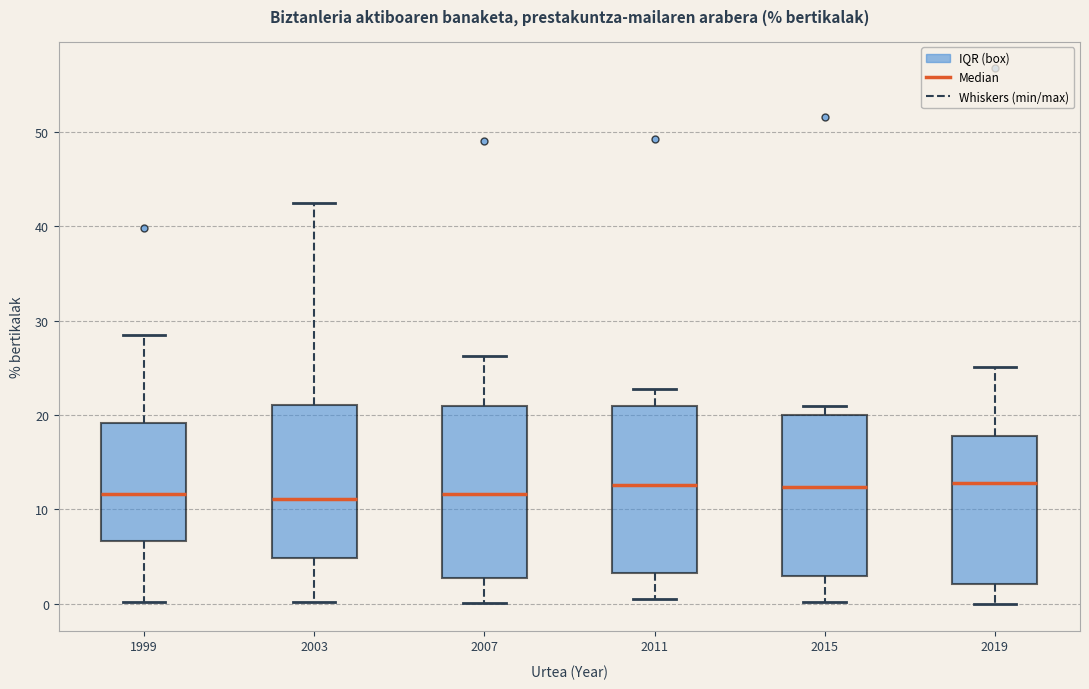

Reading left to right, read every box against the y-axis: the position of its median line, the range the box covers, and the ends of its whiskers. The values are not printed on the chart, so give them approximately, as read against the axis.

1999: median 12, box 7 to 19, whiskers 0 to 29
2003: median 11, box 5 to 21, whiskers 0 to 42
2007: median 12, box 3 to 21, whiskers 0 to 26
2011: median 13, box 3 to 21, whiskers 1 to 23
2015: median 12, box 3 to 20, whiskers 0 to 21
2019: median 13, box 2 to 18, whiskers 0 to 25